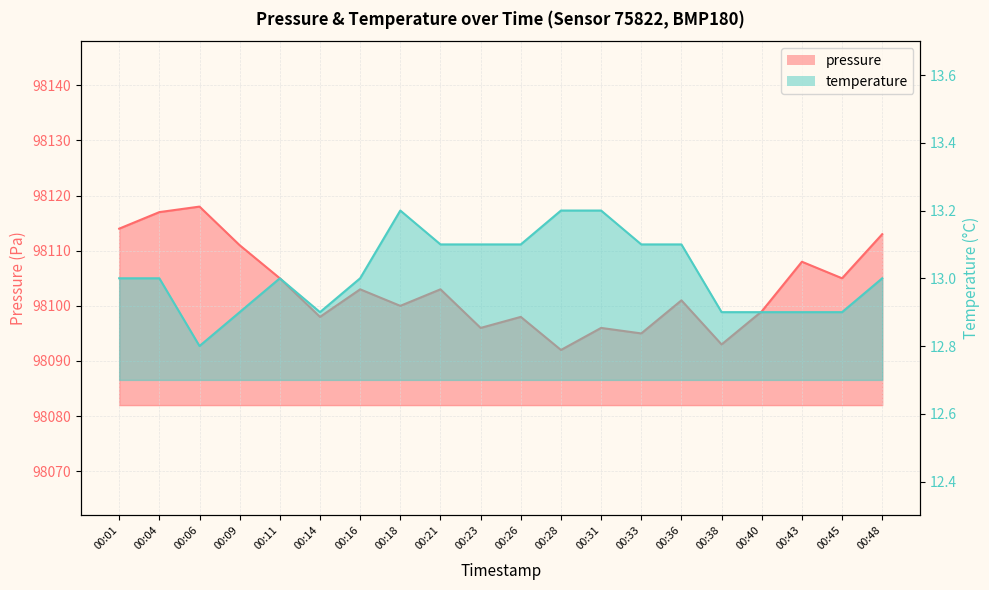

What is the value of the temperature point at the 20th from the left?

13.0